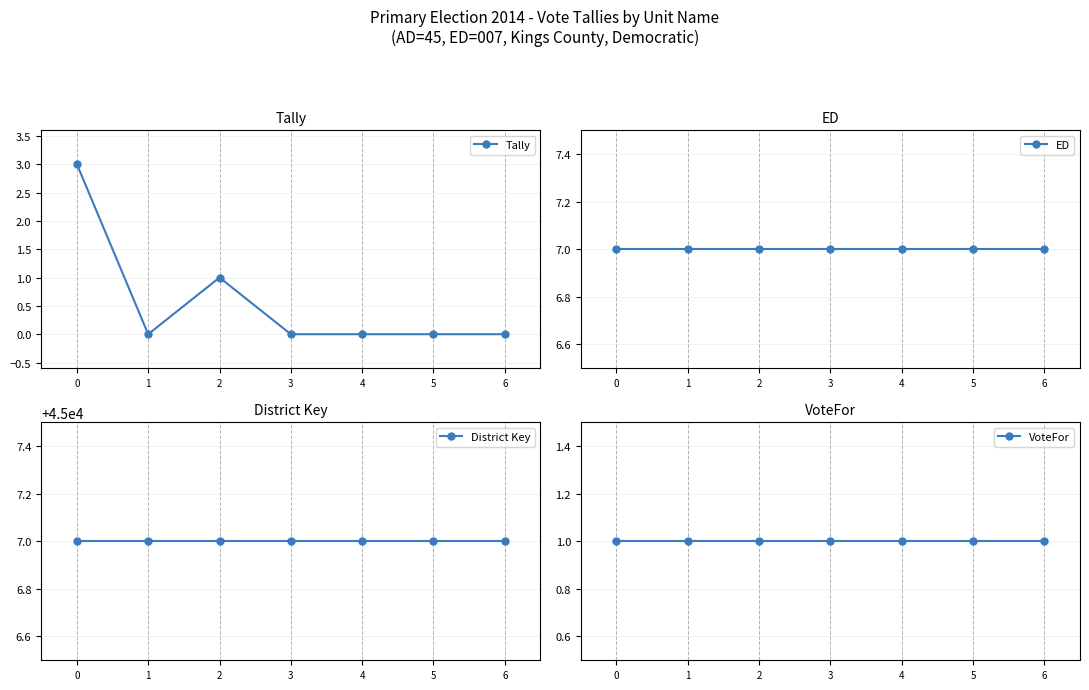

Reading left to right, extract all data points from this chart.

Tally: 0=3	1=0	2=1	3=0	4=0	5=0	6=0
ED: 0=7	1=7	2=7	3=7	4=7	5=7	6=7
District Key: 0=45007	1=45007	2=45007	3=45007	4=45007	5=45007	6=45007
VoteFor: 0=1	1=1	2=1	3=1	4=1	5=1	6=1